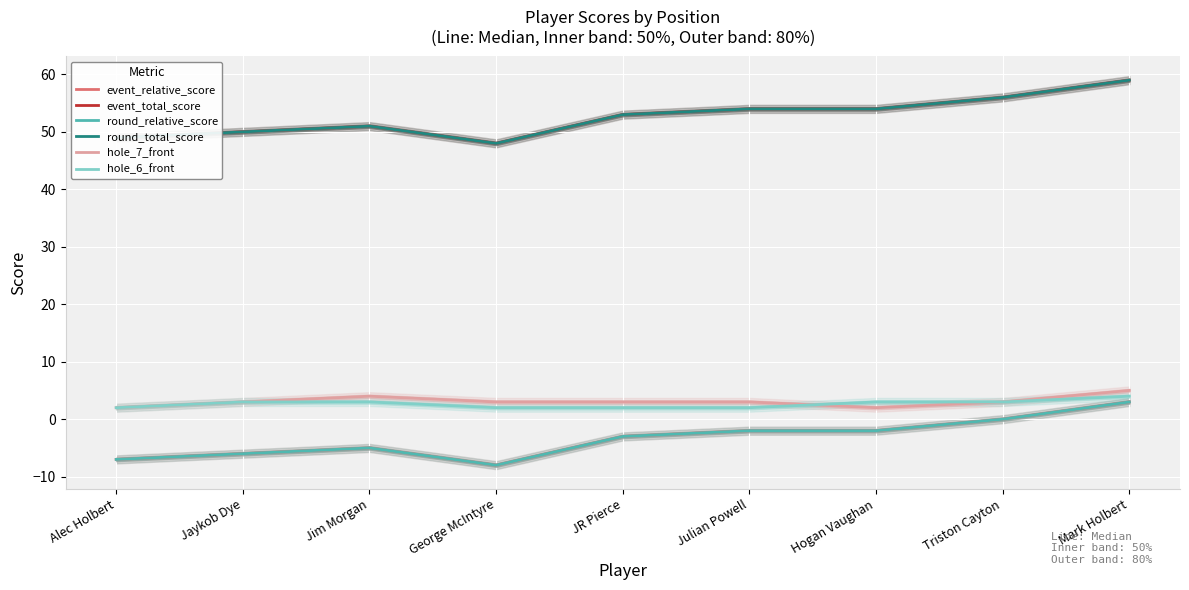

Rank the series at Triston Cayton from lowest to highest value.

event_relative_score, round_relative_score, hole_7_front, hole_6_front, event_total_score, round_total_score